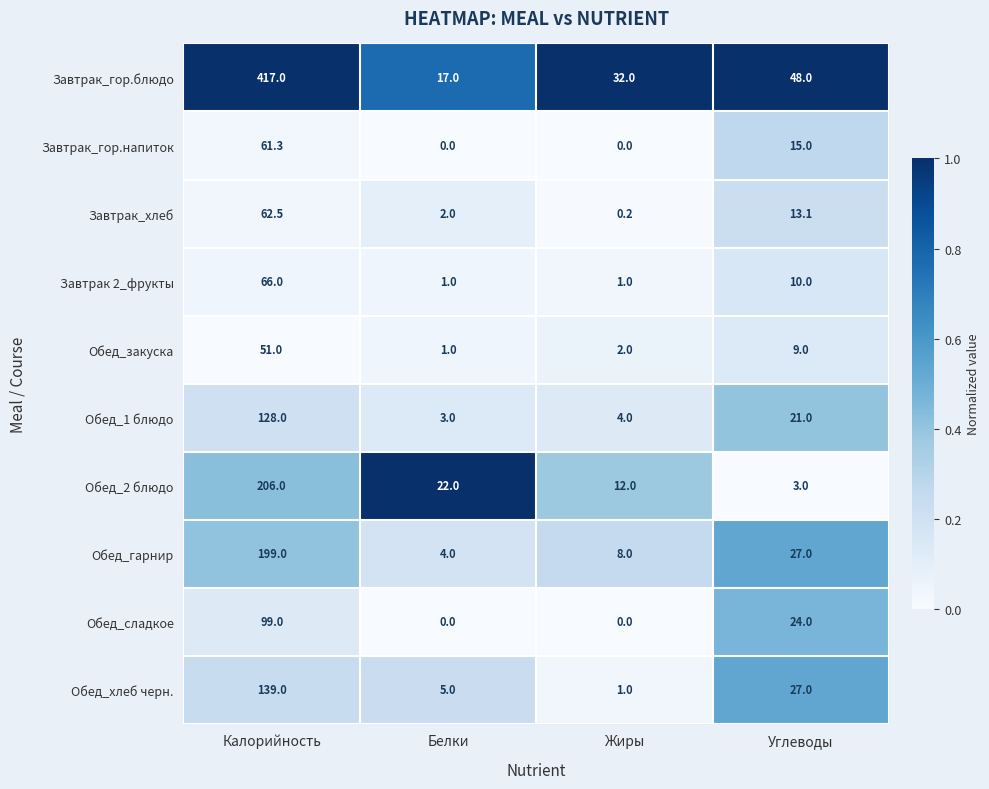

At which category is the sum across all series the highest?

Калорийность